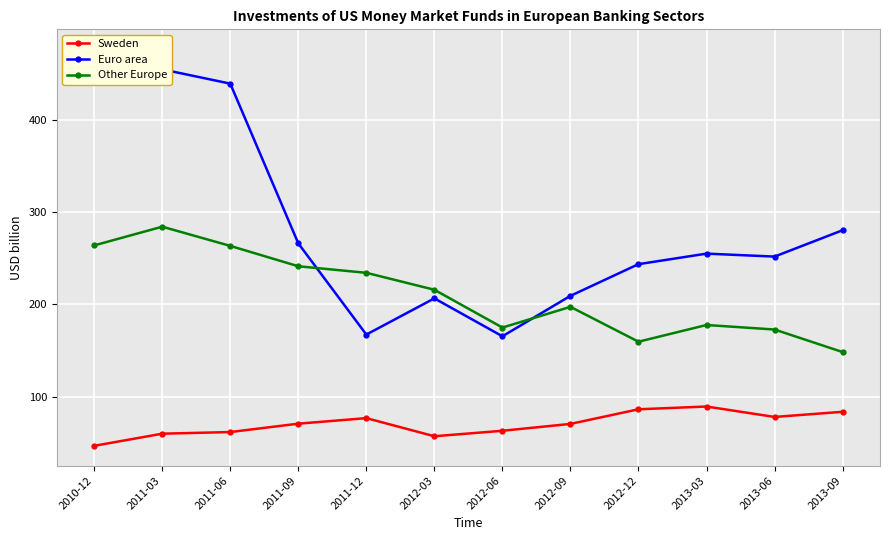

True or false: Other Europe and Sweden intersect in this chart.

False